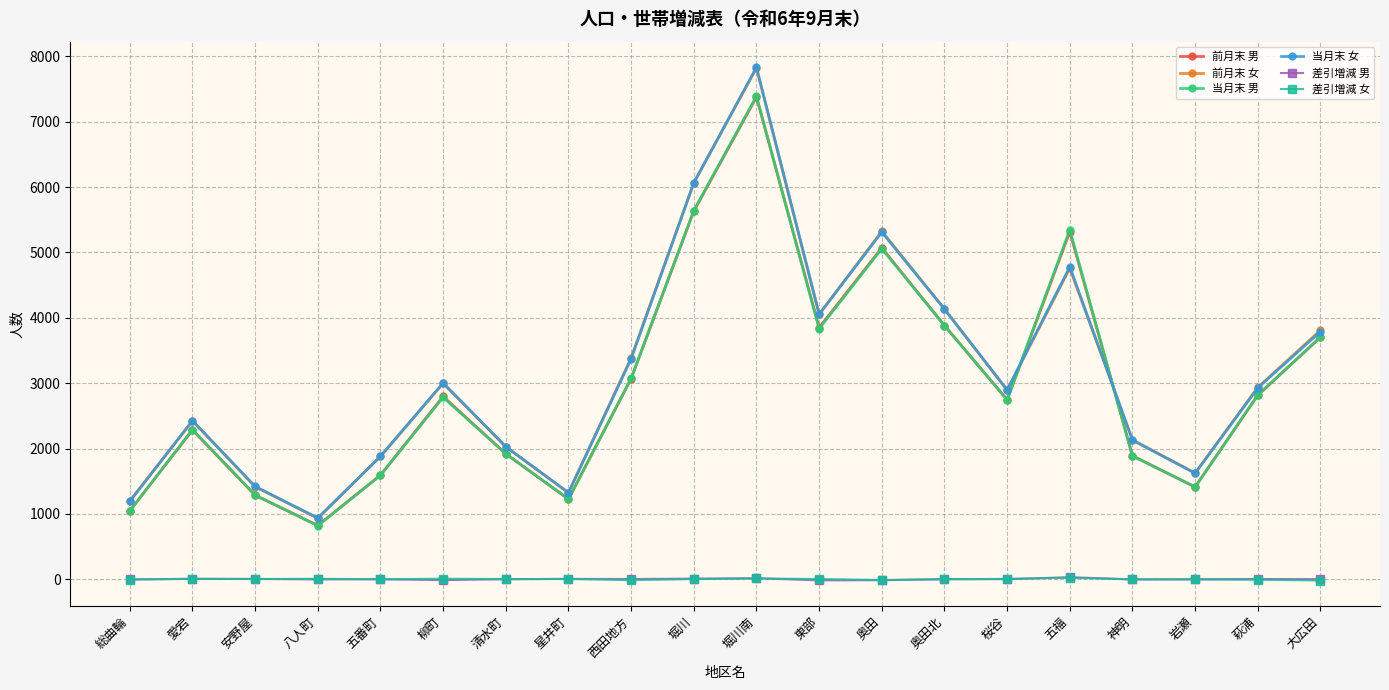

What is the difference between the maximum and minimum values in the 当月末 男 series?

6573